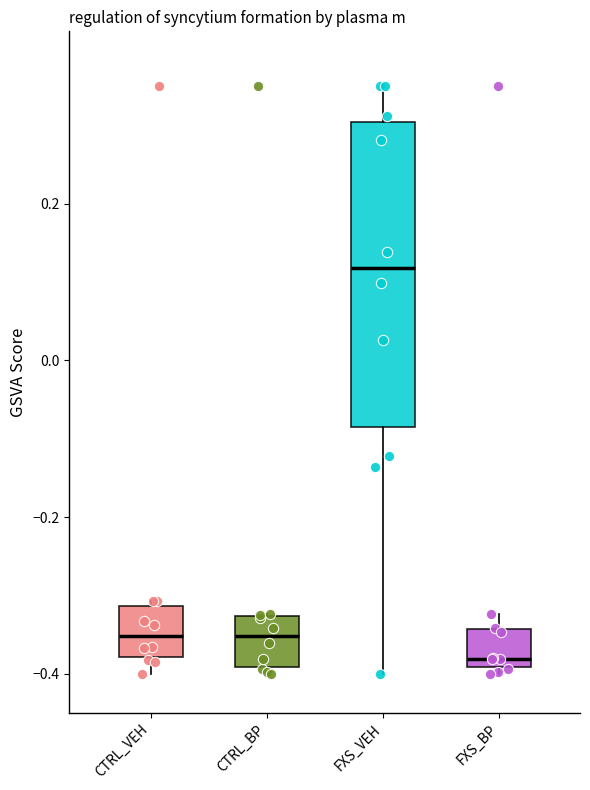

Reading left to right, read every box against the y-axis: the position of its median line, the range the box covers, and the ends of its whiskers. The values are not printed on the chart, so give them approximately, as read against the axis.

CTRL_VEH: median -0.36, box -0.38 to -0.32, whiskers -0.40 to -0.30
CTRL_BP: median -0.36, box -0.40 to -0.32, whiskers -0.40 (just below the box's lower edge) to -0.32
FXS_VEH: median 0.12, box -0.08 to 0.30, whiskers -0.40 to 0.36
FXS_BP: median -0.38, box -0.40 to -0.34, whiskers -0.40 (just below the box's lower edge) to -0.32